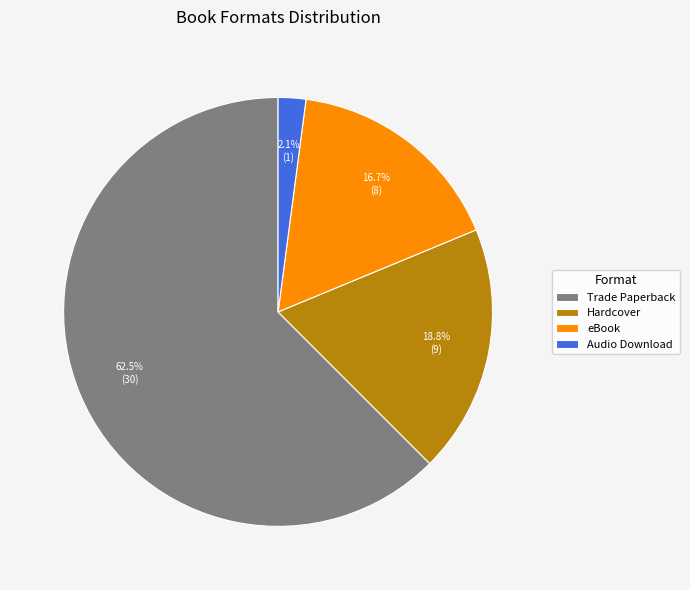

Which slice is the smallest?

Audio Download